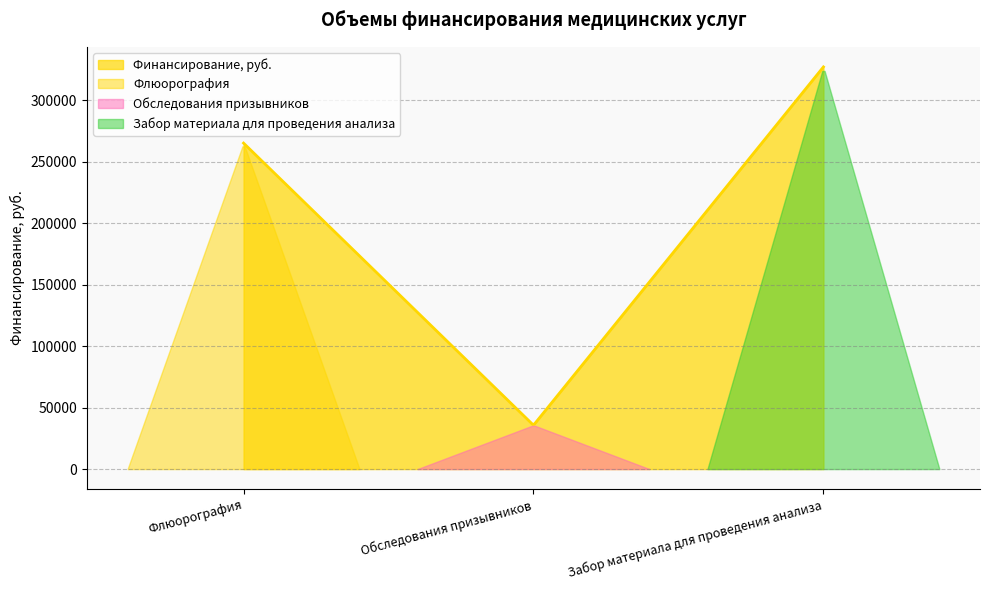

What is the sum of the values at Обследования призывников and Флюорография?

300632